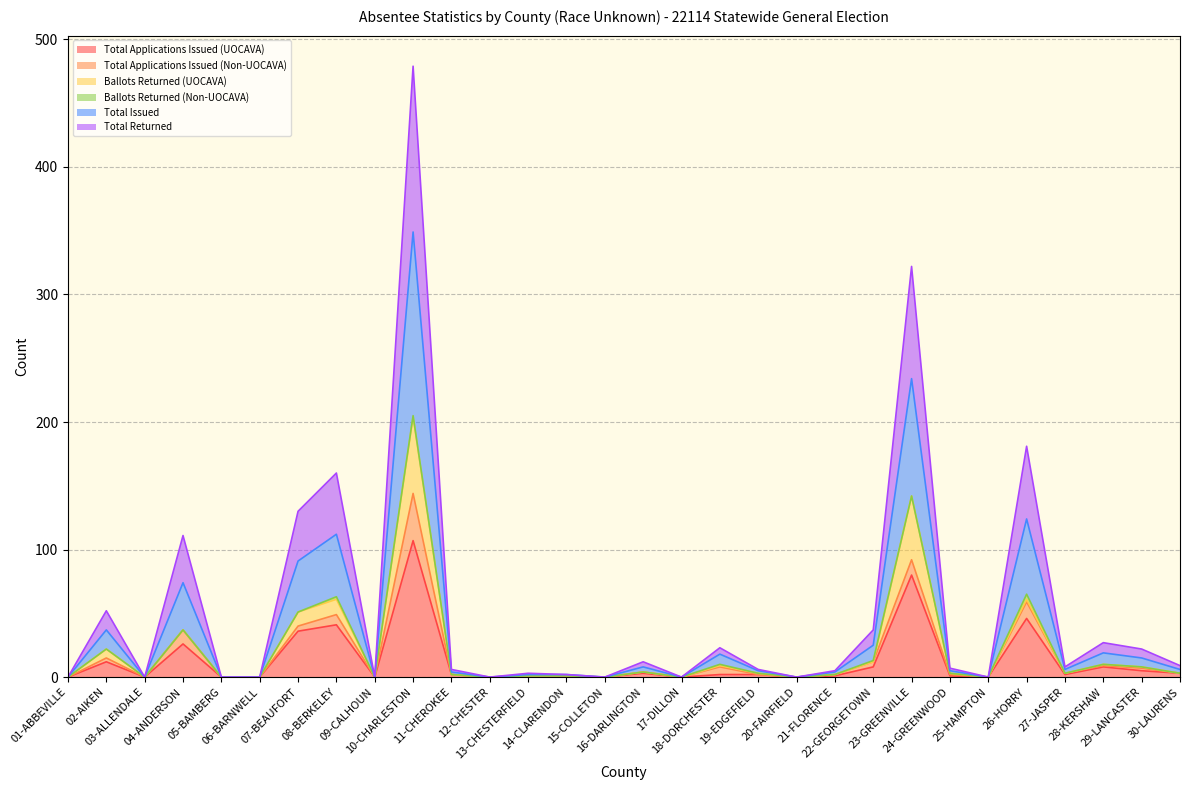

Does the chart have visible grid lines?

Yes